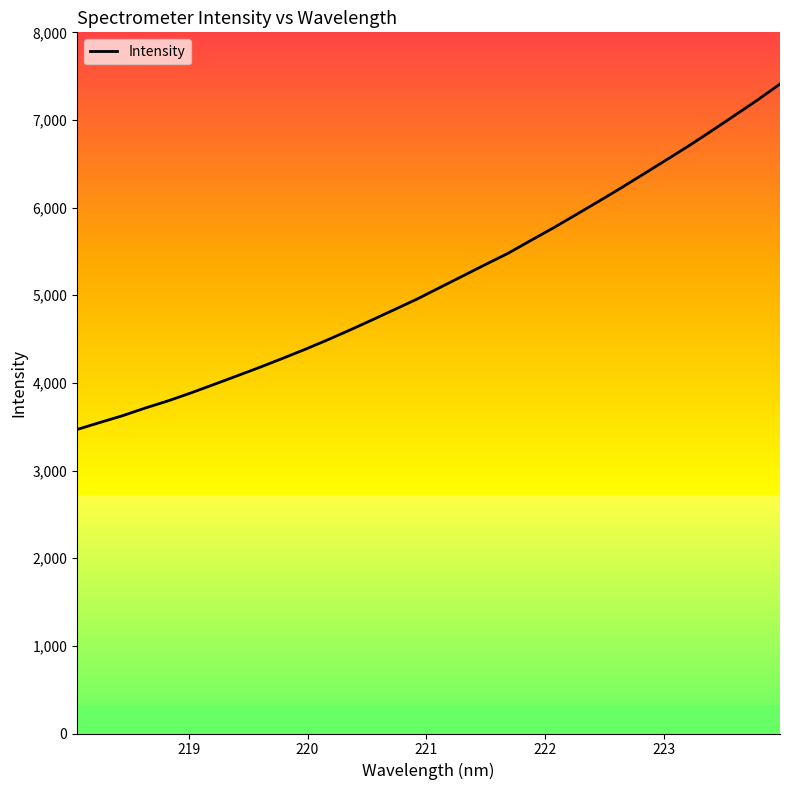

Is this an area chart (filled region under the line)?

No